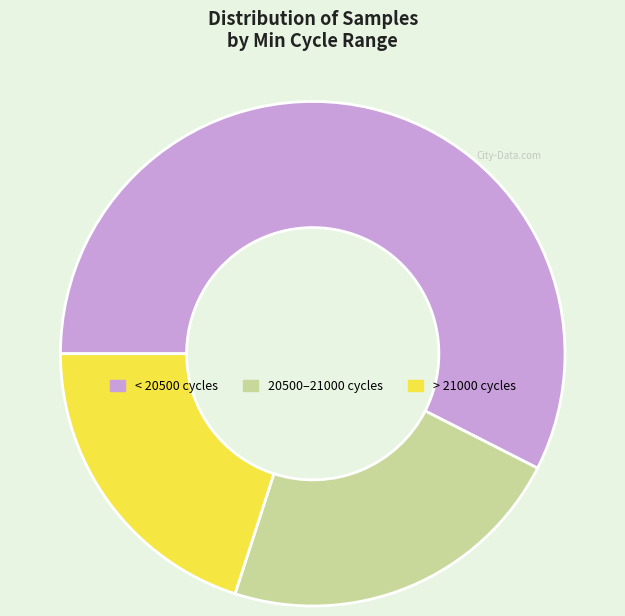

Does any single category account for the majority?

Yes